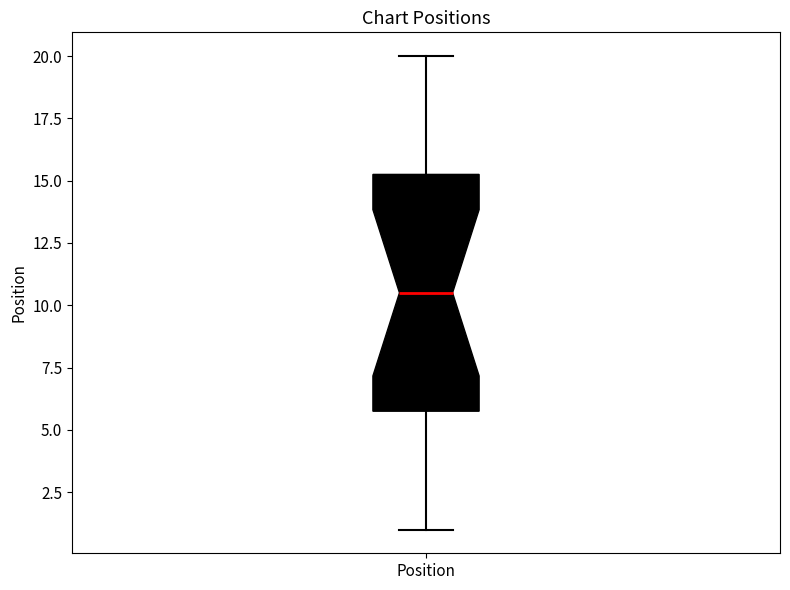

Where is the lower edge of the box for Position on the y-axis? The values are not printed on the chart, so give them approximately, as read against the axis.

6.0